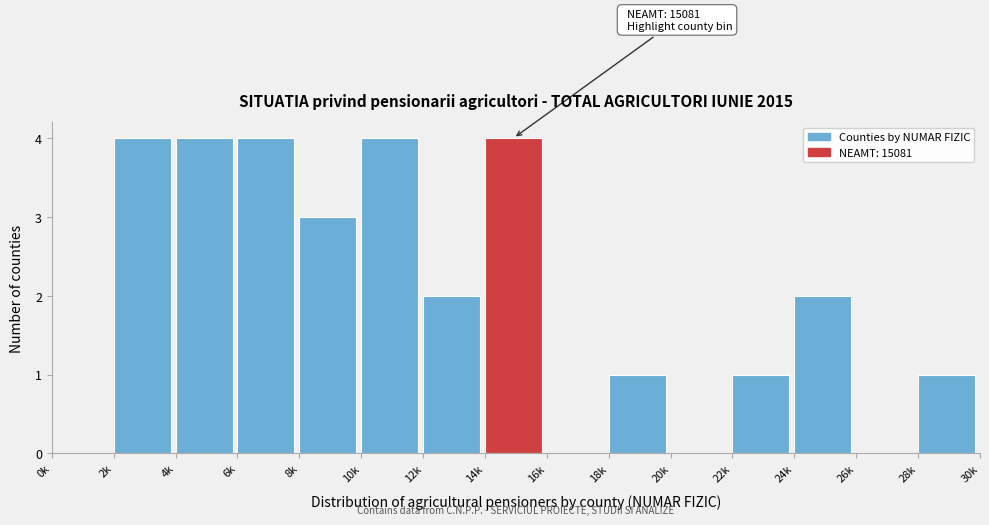

Reading right to left, transcribe all the data shown in this chart.

28k=1	26k=0	24k=2	22k=1	20k=0	18k=1	16k=0	14k=4	12k=2	10k=4	8k=3	6k=4	4k=4	2k=4	0k=0